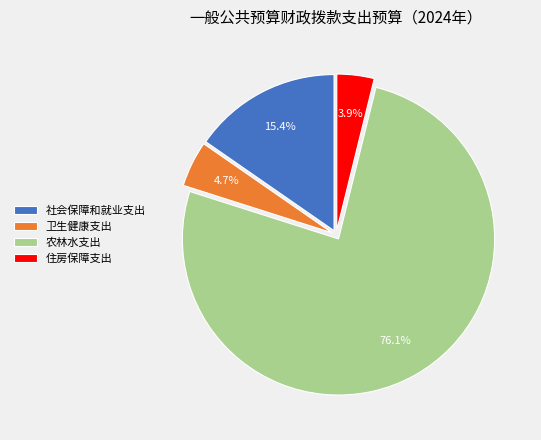

Between 社会保障和就业支出 and 卫生健康支出, which is larger?

社会保障和就业支出